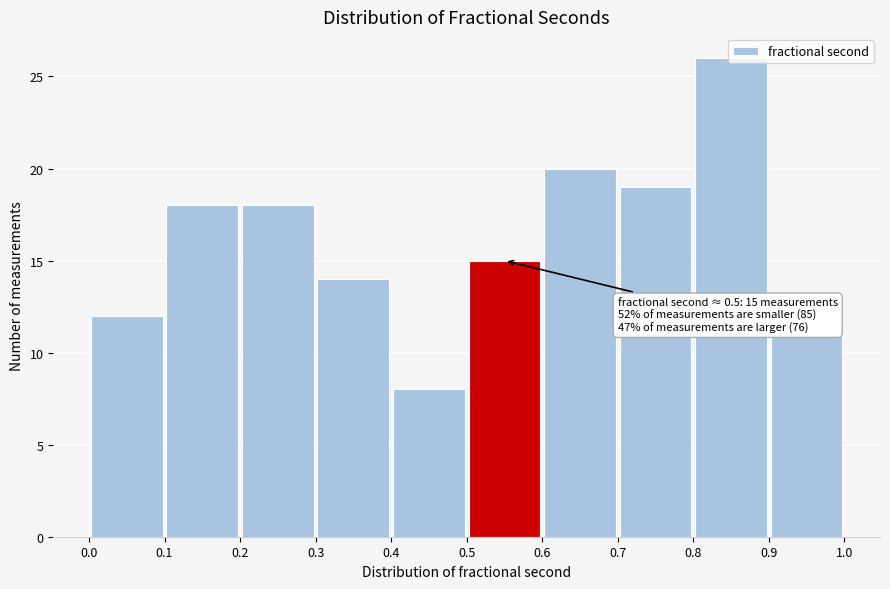

Which range on the x-axis has the tallest bar?

0.8 to 0.9